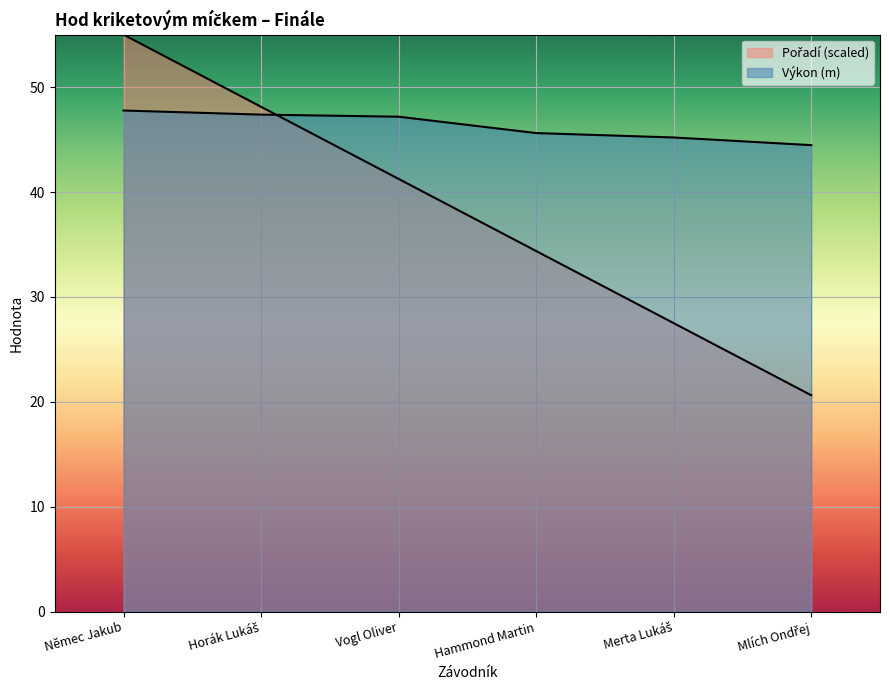

What is the average value of the Výkon series?

46.3